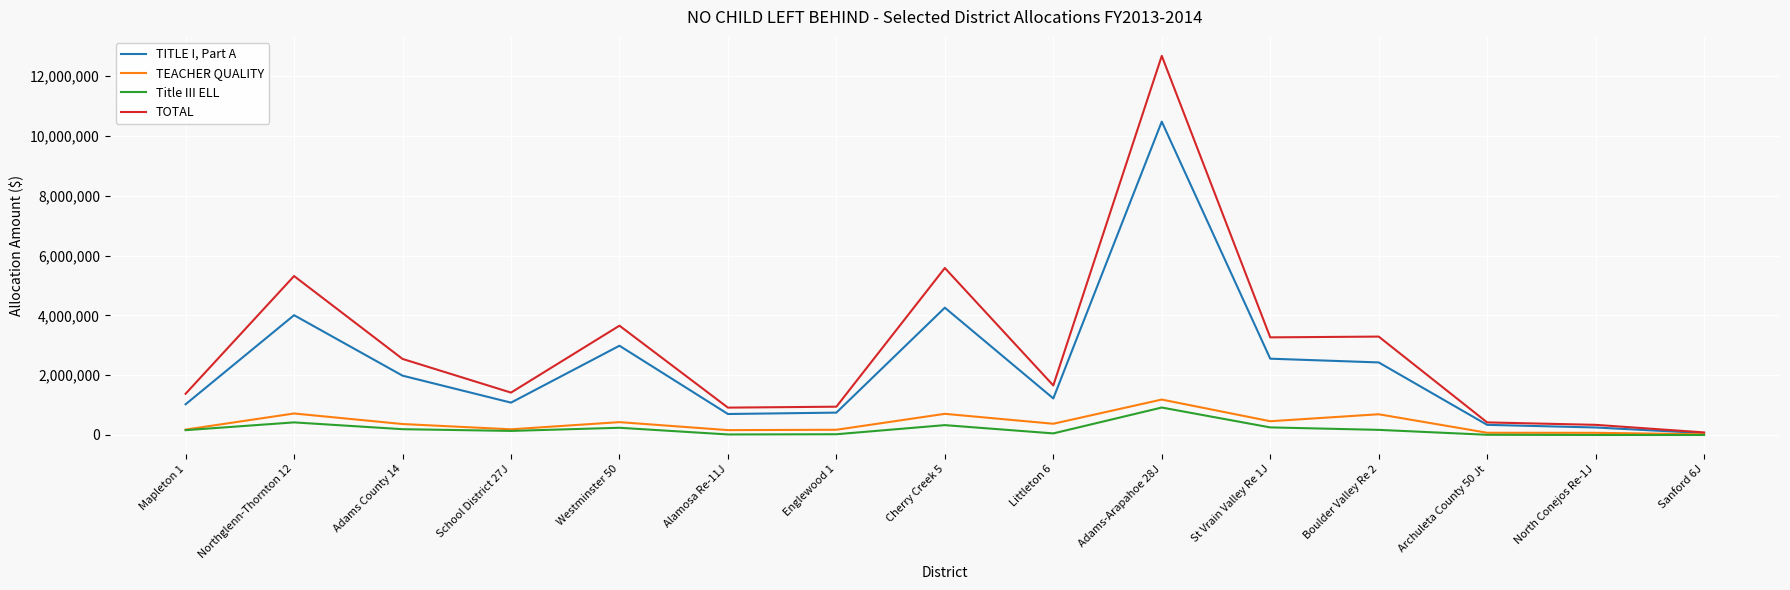

Where is TOTAL nearest to the value 6381180?

Cherry Creek 5